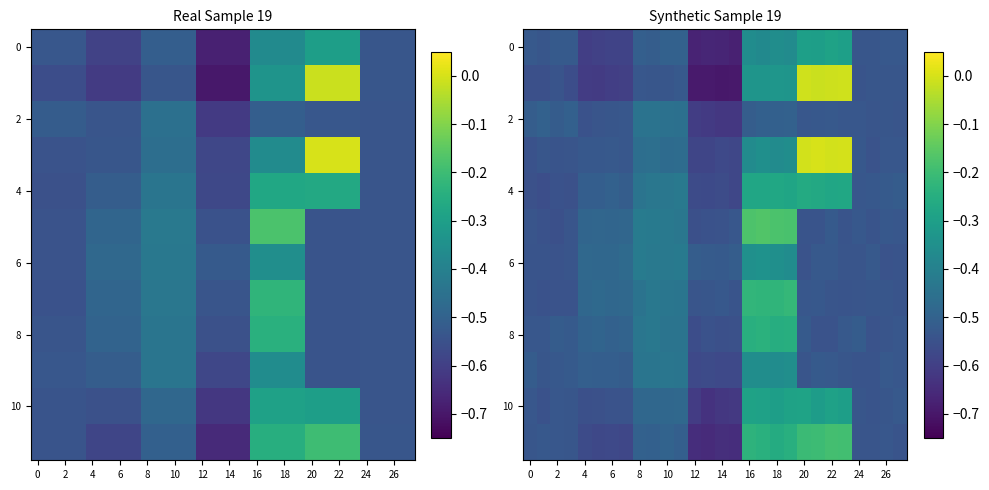

What is the difference between the highest and lowest values at 15?

0.2